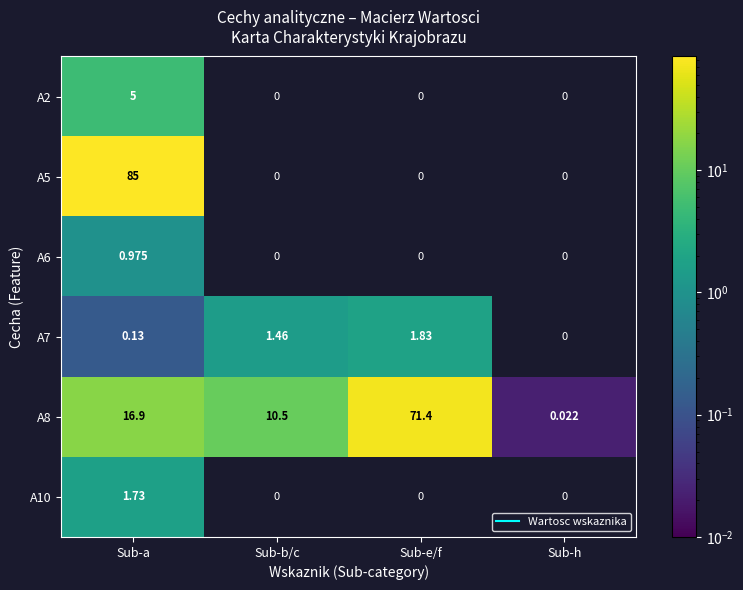

Which has a higher value, Sub-h or Sub-a?

Sub-a